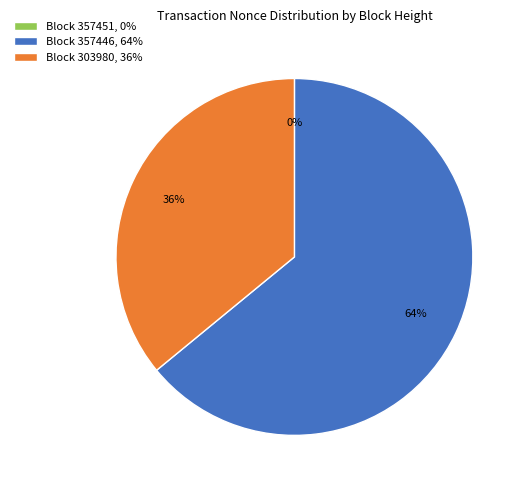

Which category accounts for the majority?

Block 357446, 64%